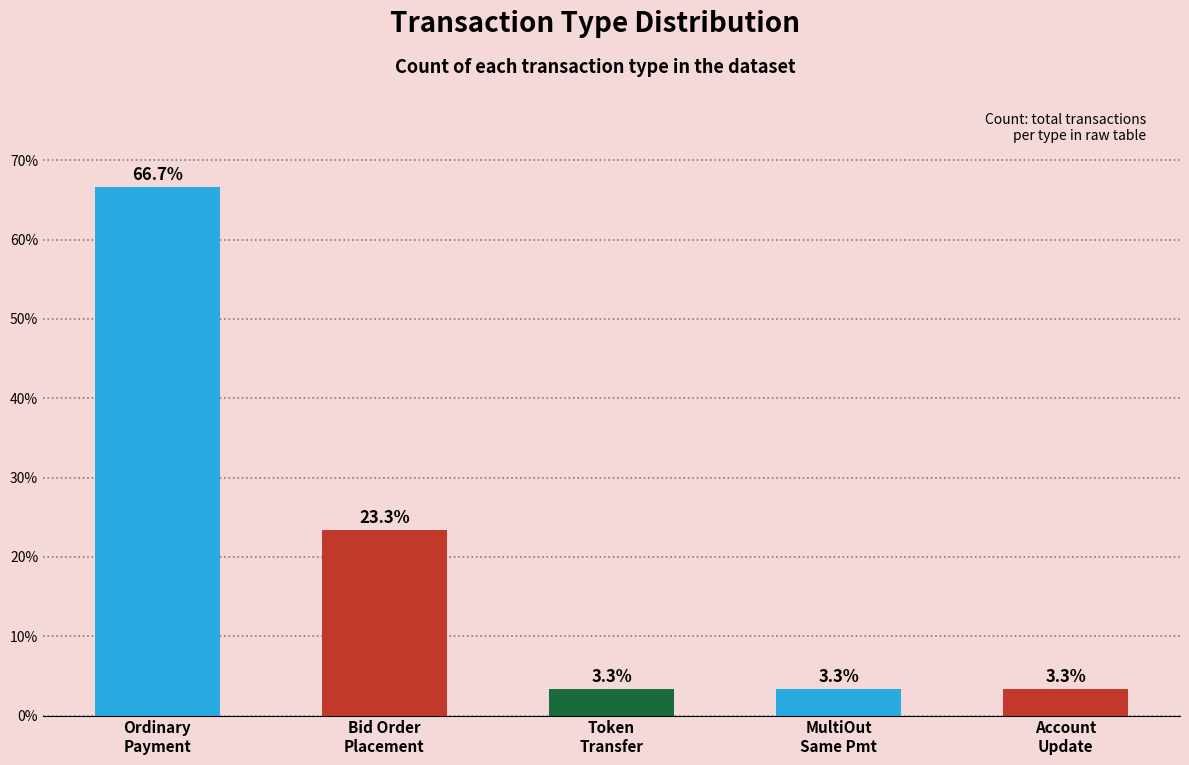

What is the greatest value displayed?

66.7